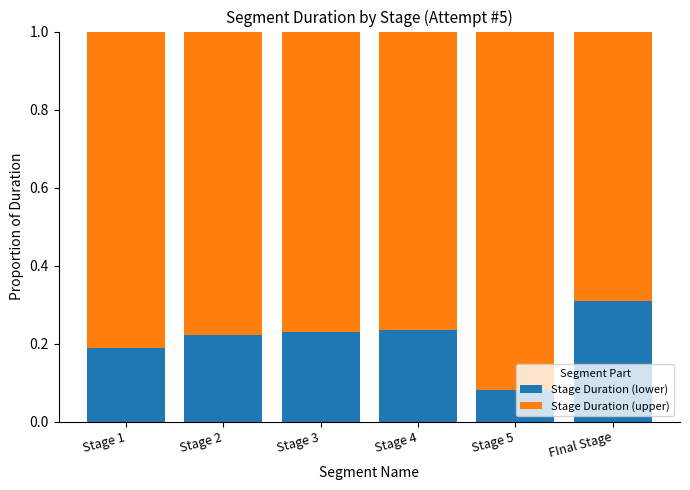

How many Stage Duration (lower) values are between 0 and 1?

6